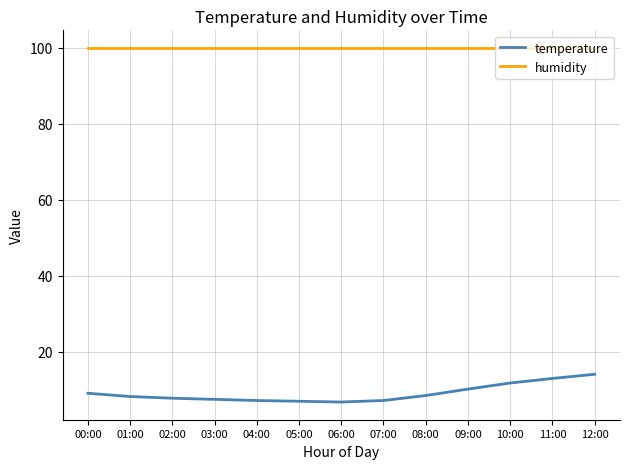

True or false: temperature and humidity cross at least once.

False